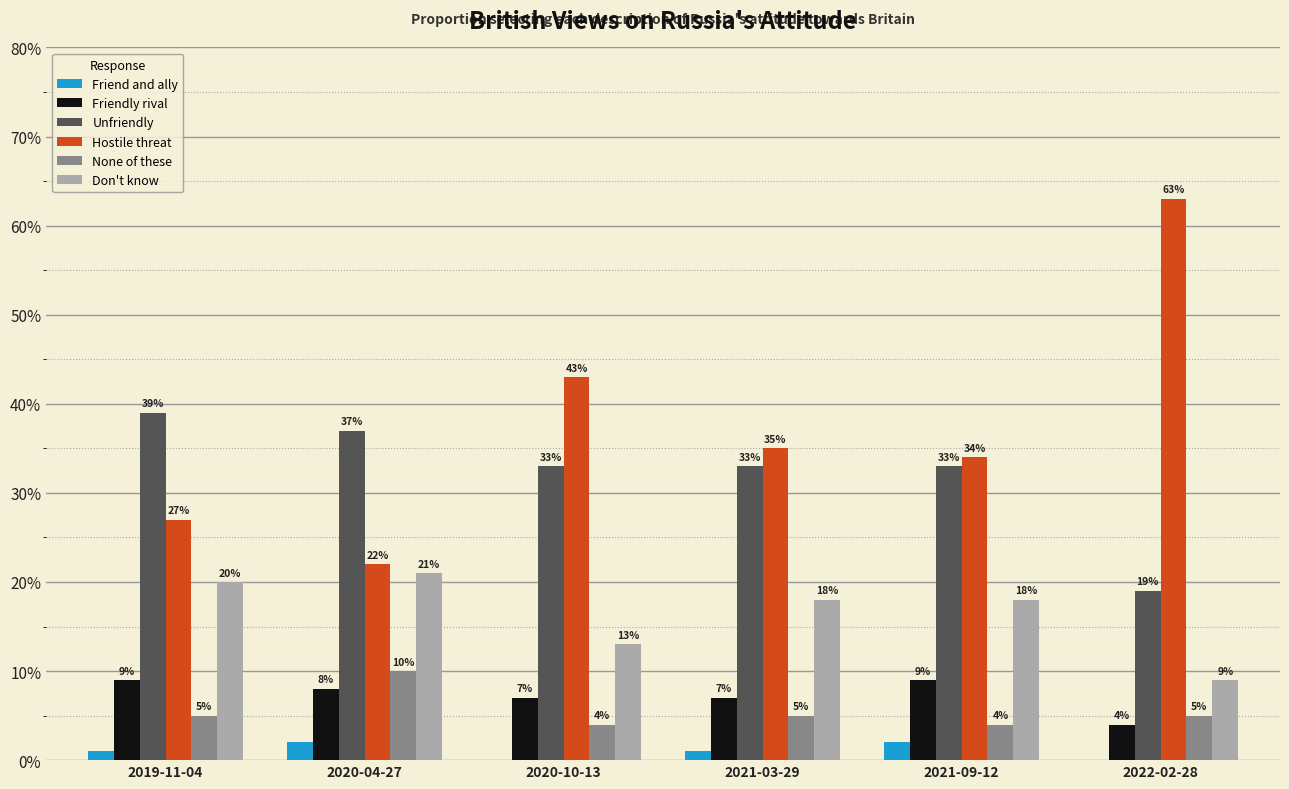

Which label corresponds to the largest value in the chart?

2022-02-28